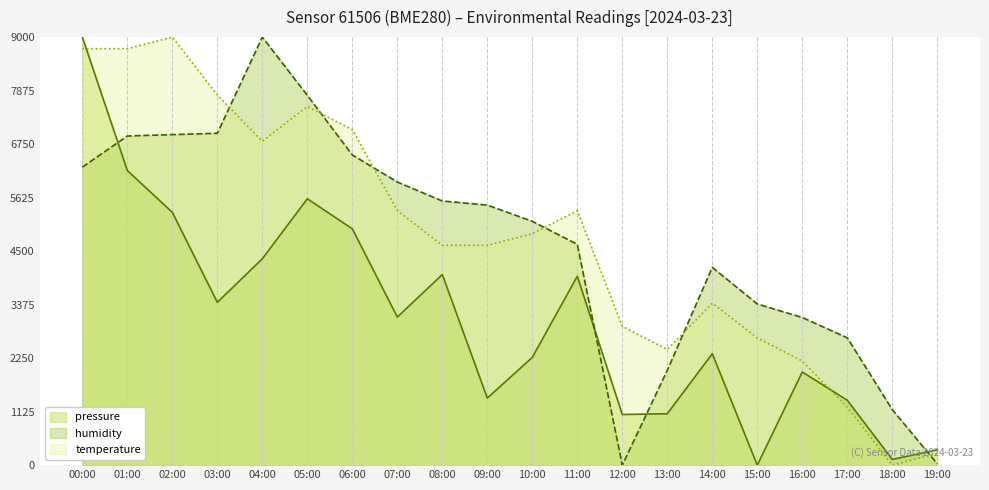

What is the difference between the humidity values at 13:00 and 05:00?

5781.6